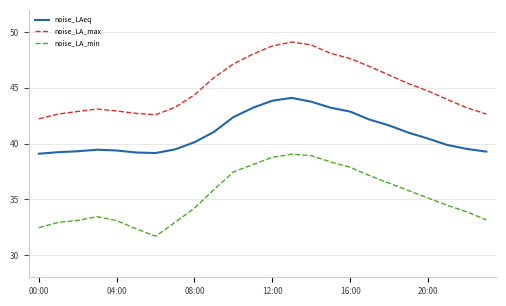

Which series has the largest total across all categories?

noise_LA_max